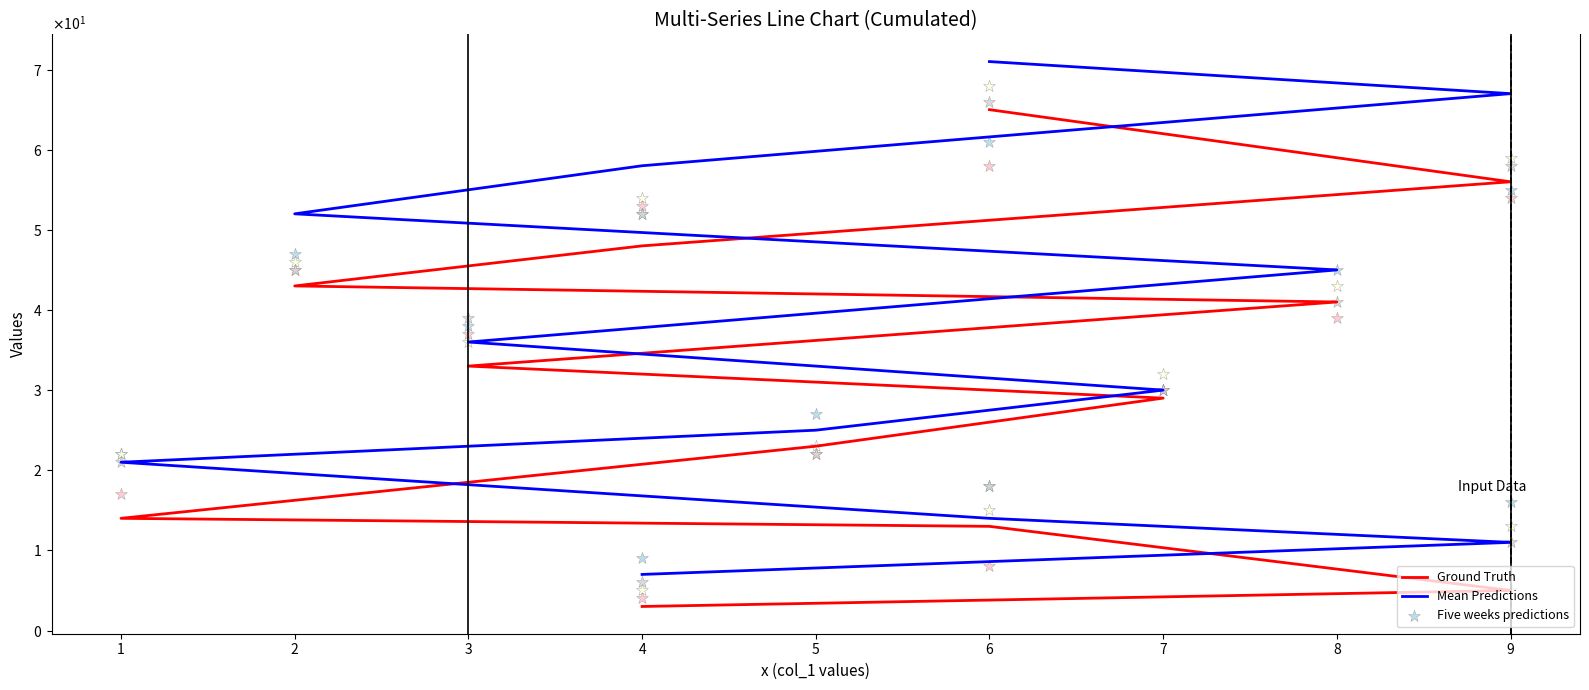

At how many categories does at least one series exceed 40?

5